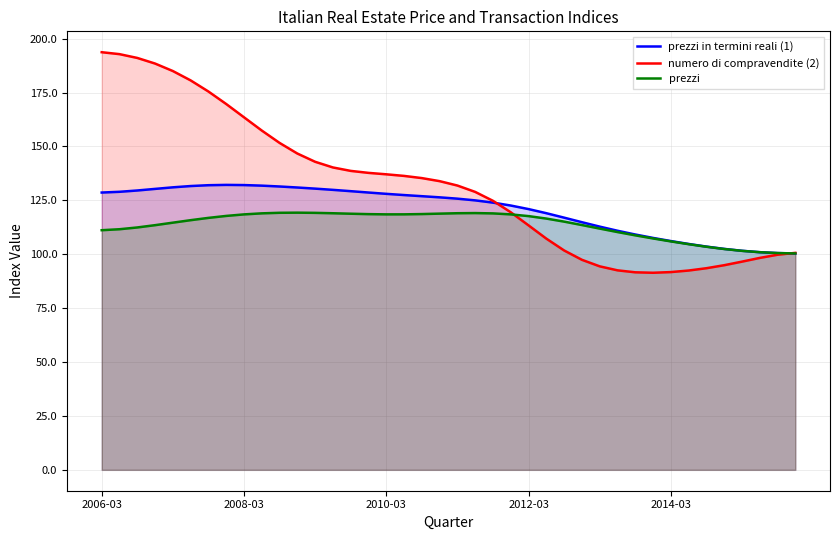

Where is the first local maximum for prezzi?

11